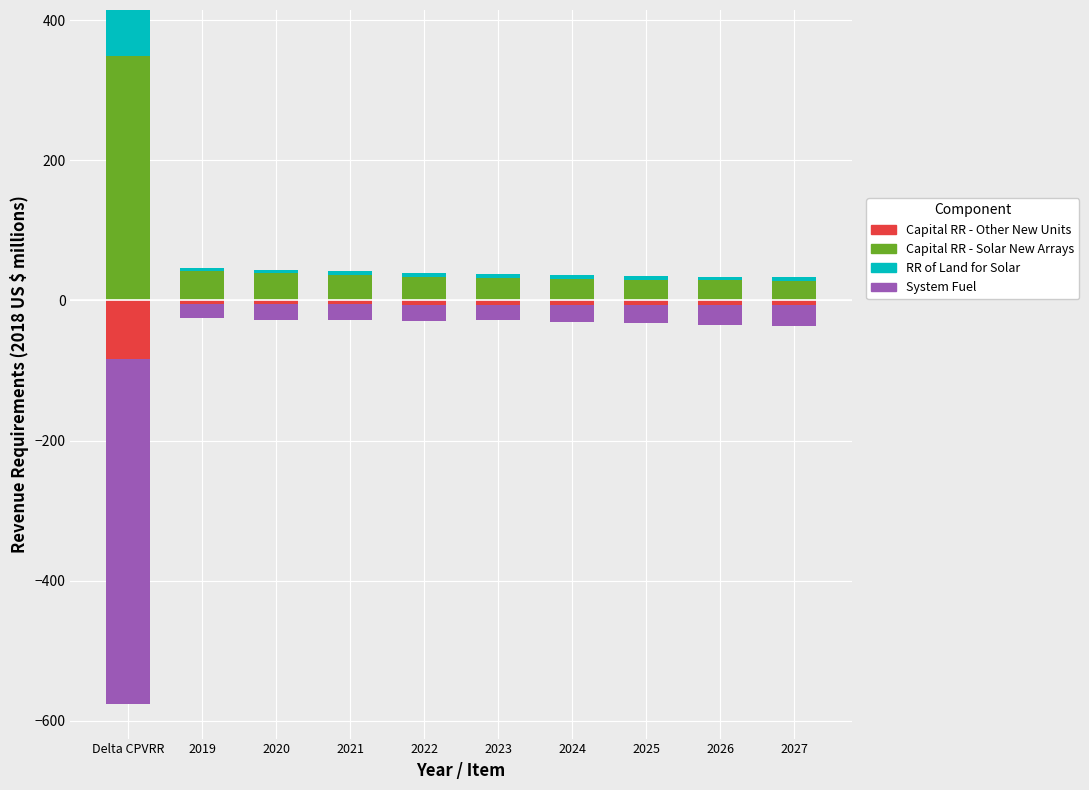

What is the minimum value for Capital RR - Solar New Arrays?

27.9